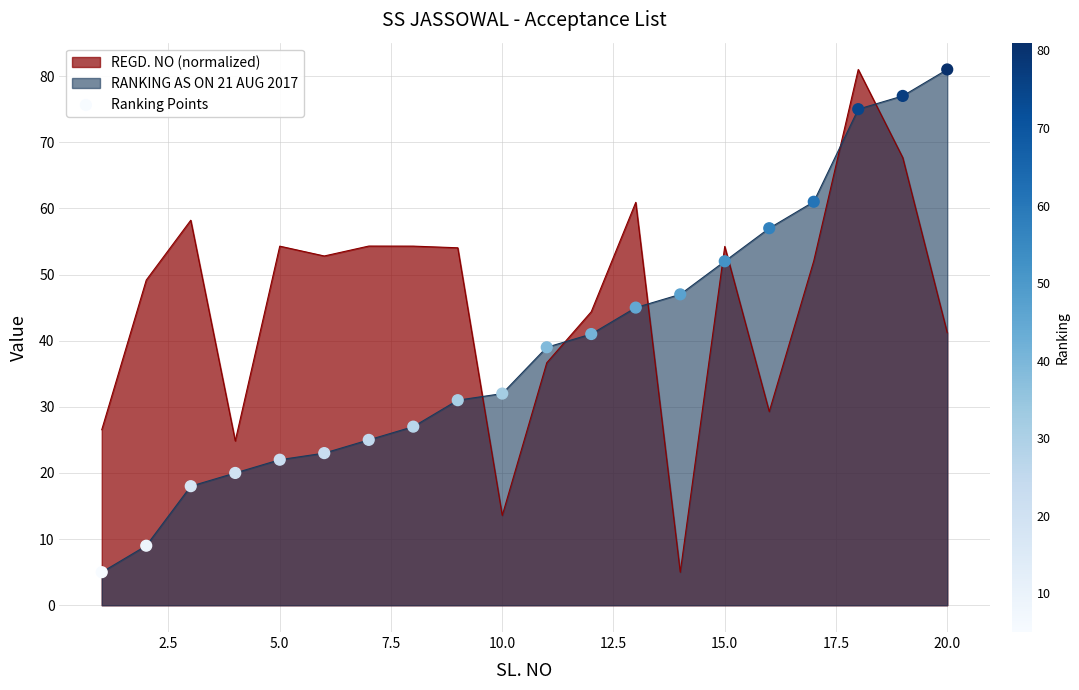

How many intersections are there between REGD. NO (normalized) and RANKING AS ON 21 AUG 2017?

7